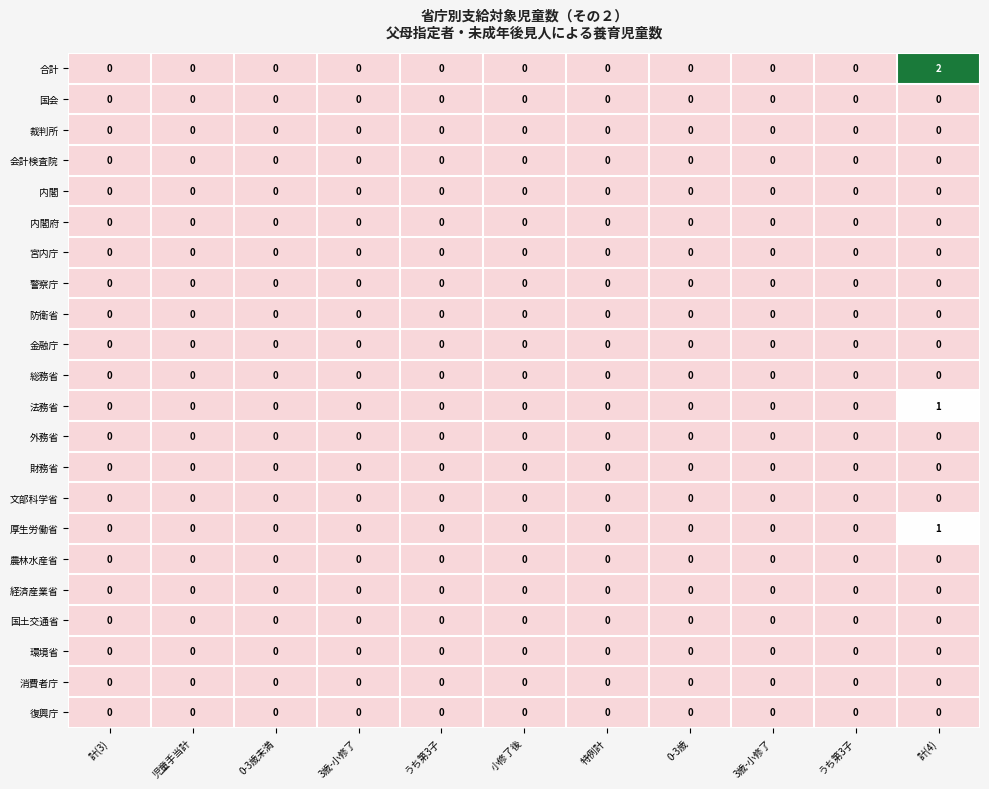

How many categories are shown in the chart?

11